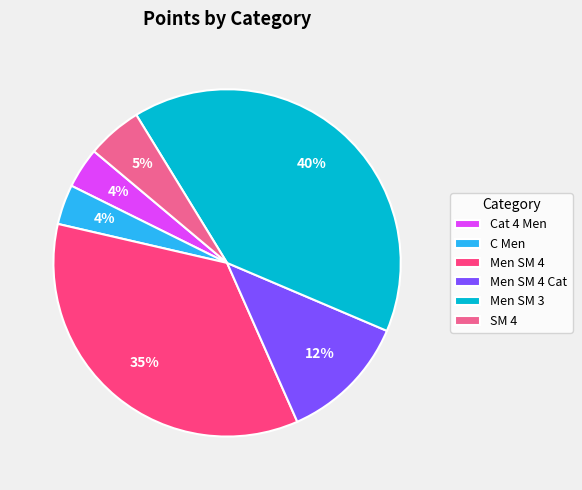

To the nearest percent, what is the difference between the largest and smallest slice percentages?

36%